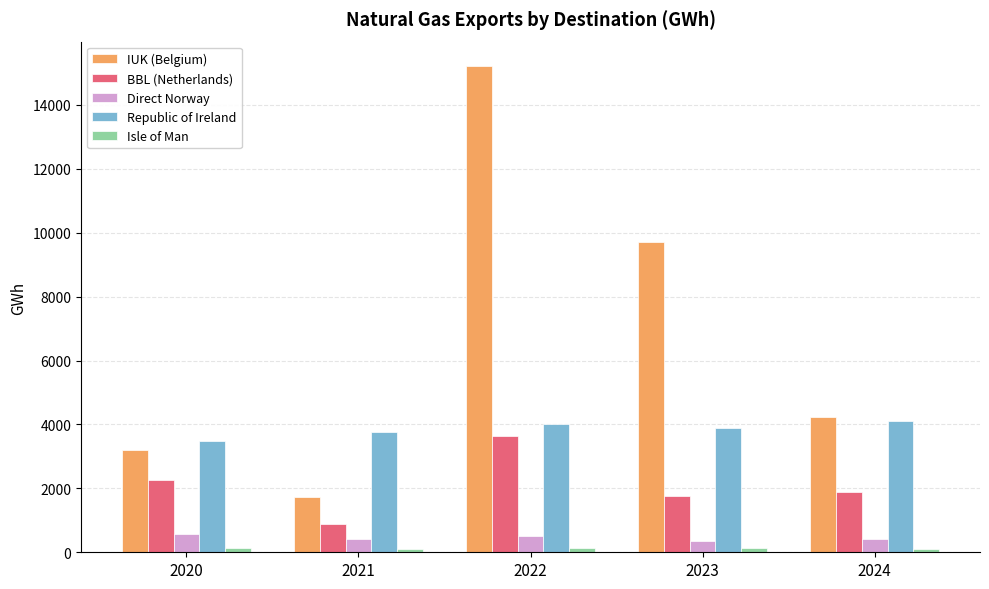

How many bars are there in each group?

5